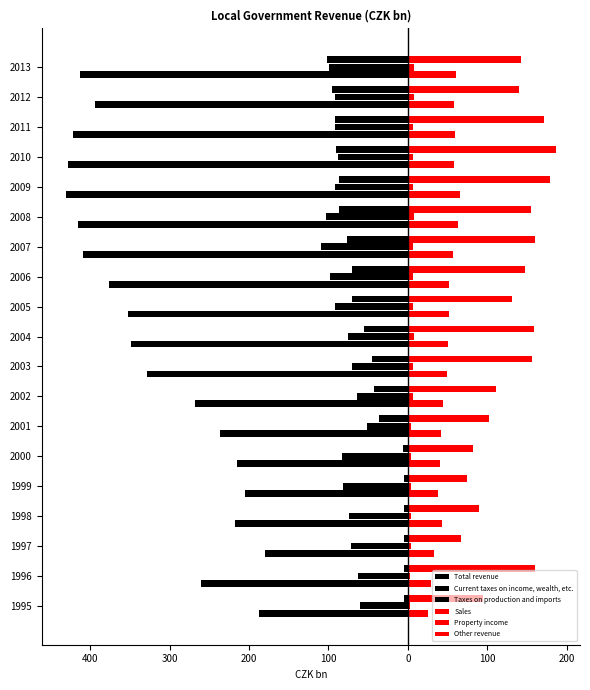

What is the maximum value for Property income?

7.5